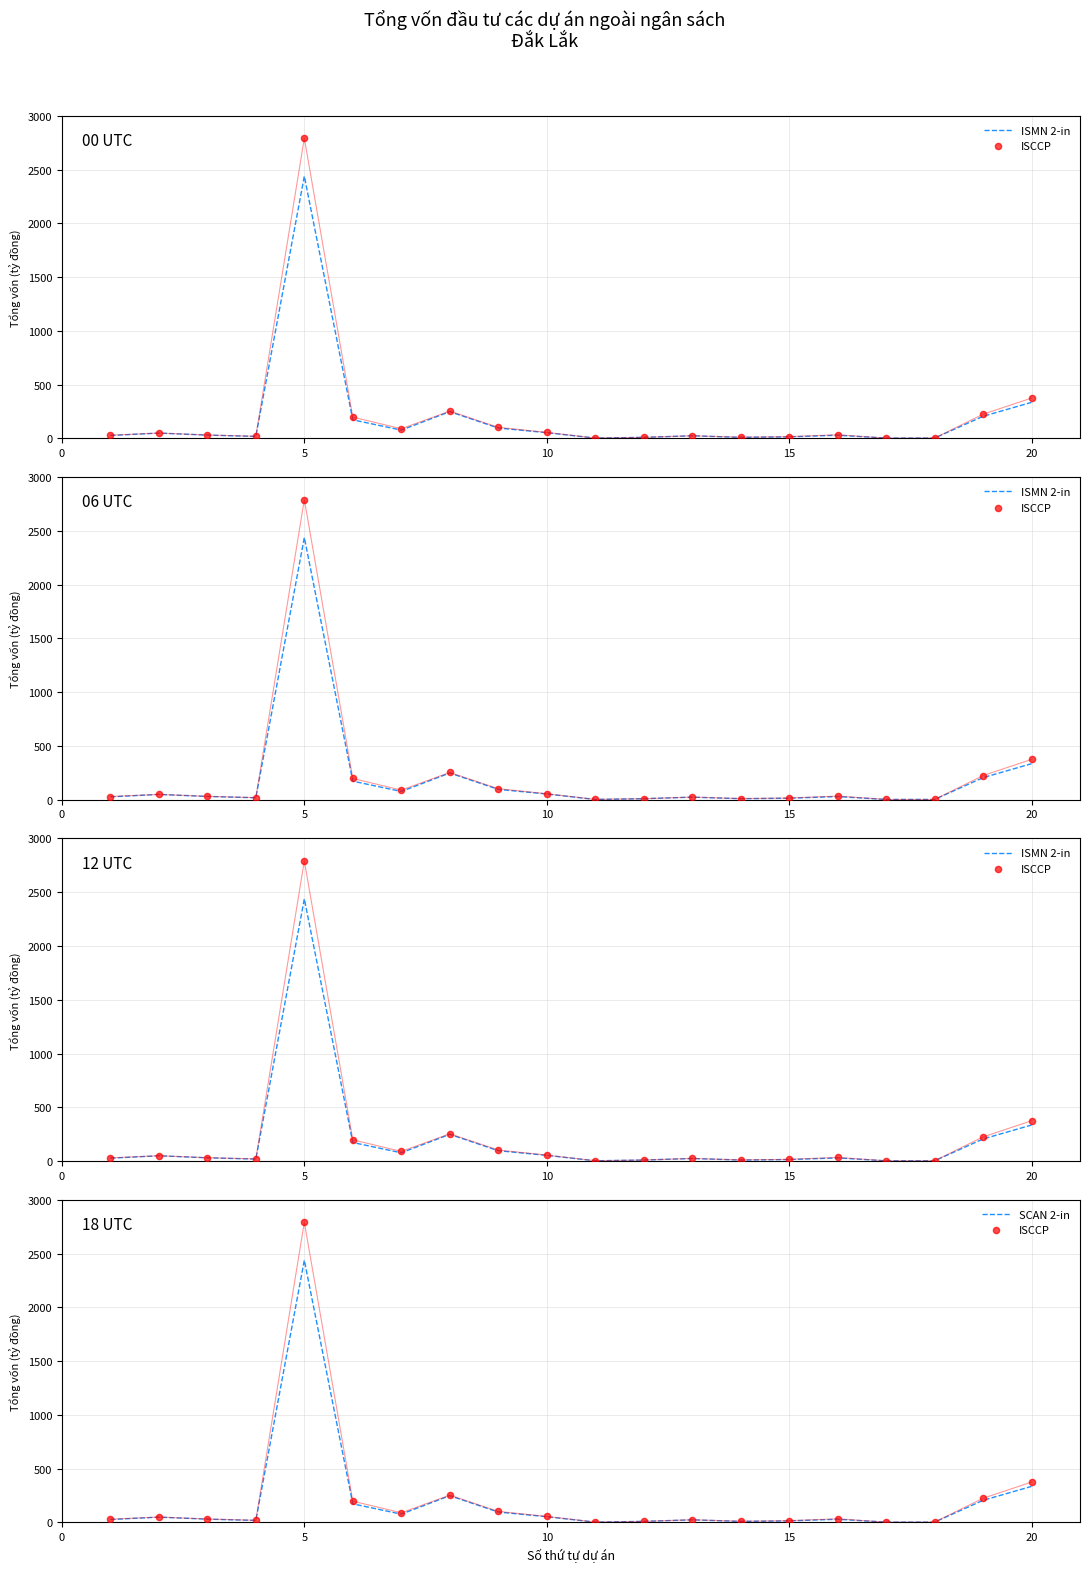

Which series has the largest Y range (max minus min)?

ISCCP